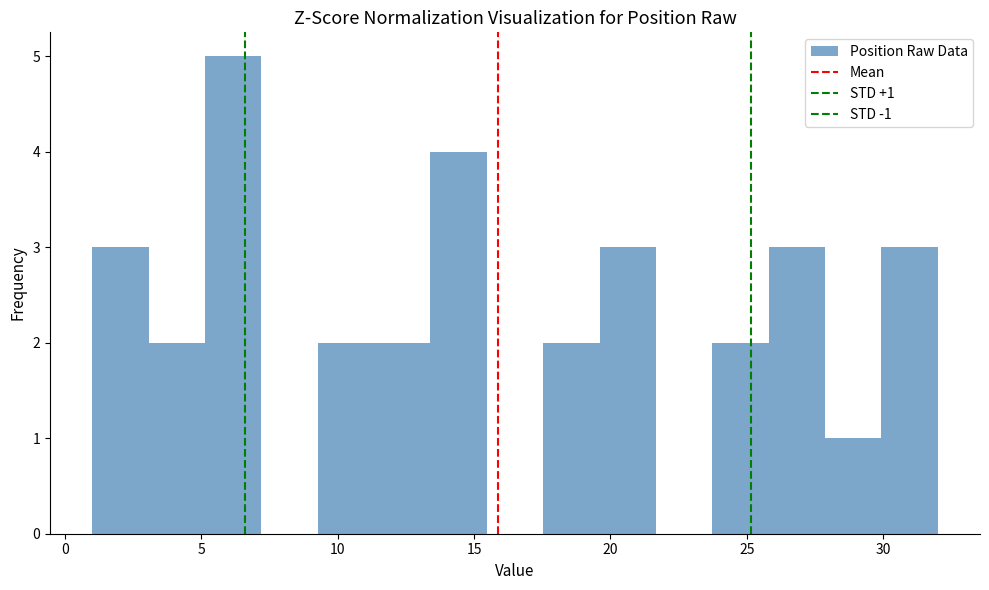

Over which range of the x-axis is the bar tallest?

5.0 to 7.0